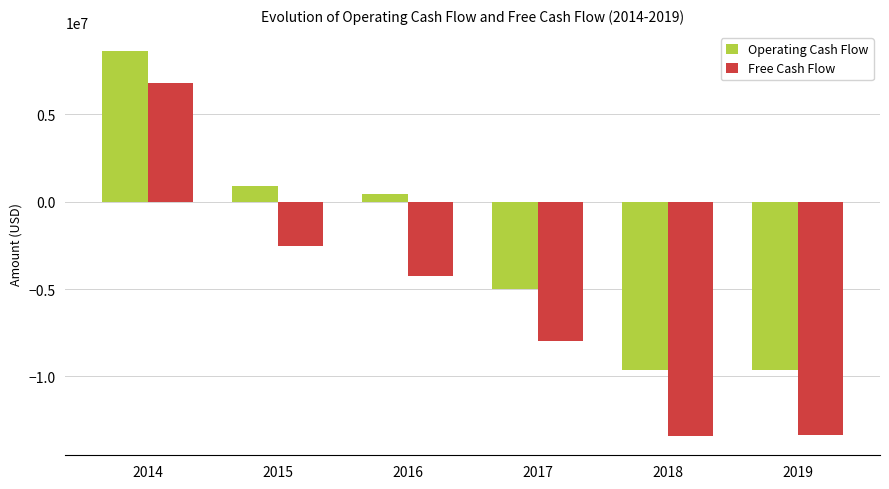

Which series has the widest spread of values?

Free Cash Flow